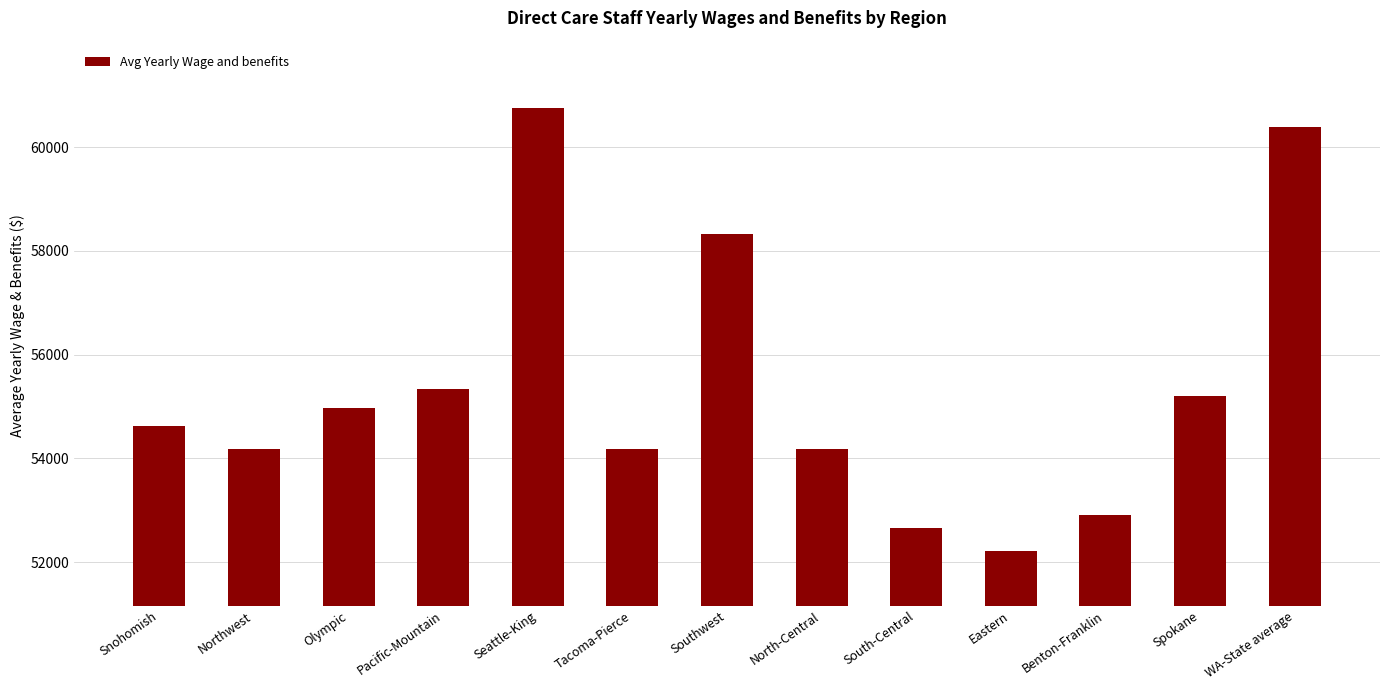

Reading left to right, what are all the values shown in this chart?

Snohomish=54630.6	Northwest=54174.1	Olympic=54966.9	Pacific-Mountain=55327.3	Seattle-King=60756.7	Tacoma-Pierce=54174.1	Southwest=58330.3	North-Central=54174.1	South-Central=52660.6	Eastern=52204.2	Benton-Franklin=52900.8	Spokane=55207.2	WA-State average=60396.3